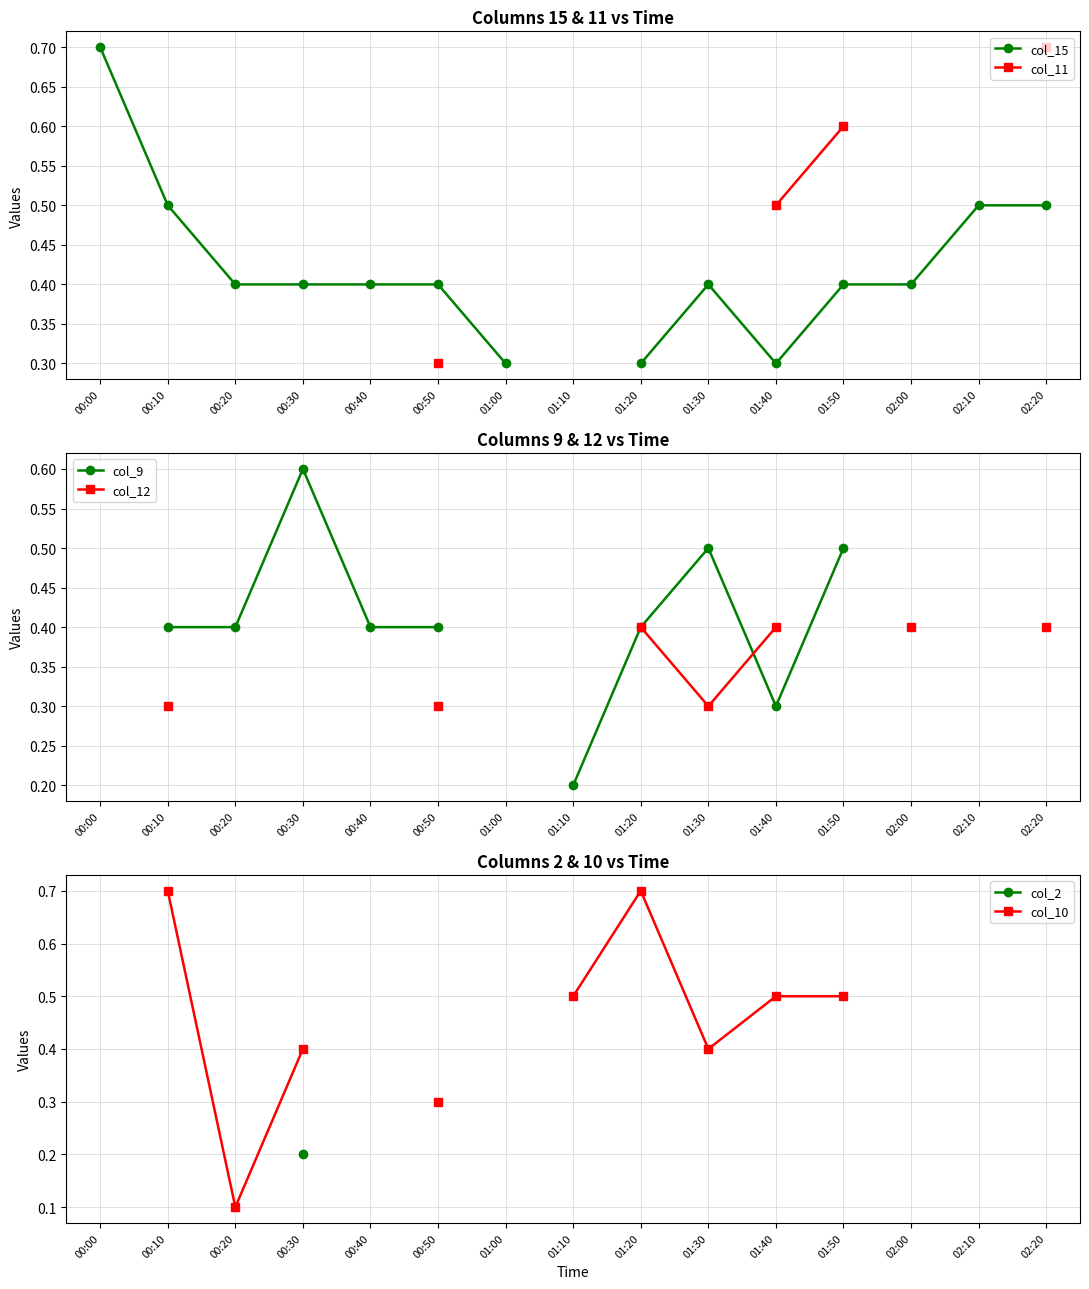

True or false: col_12 and col_11 cross at least once.

False